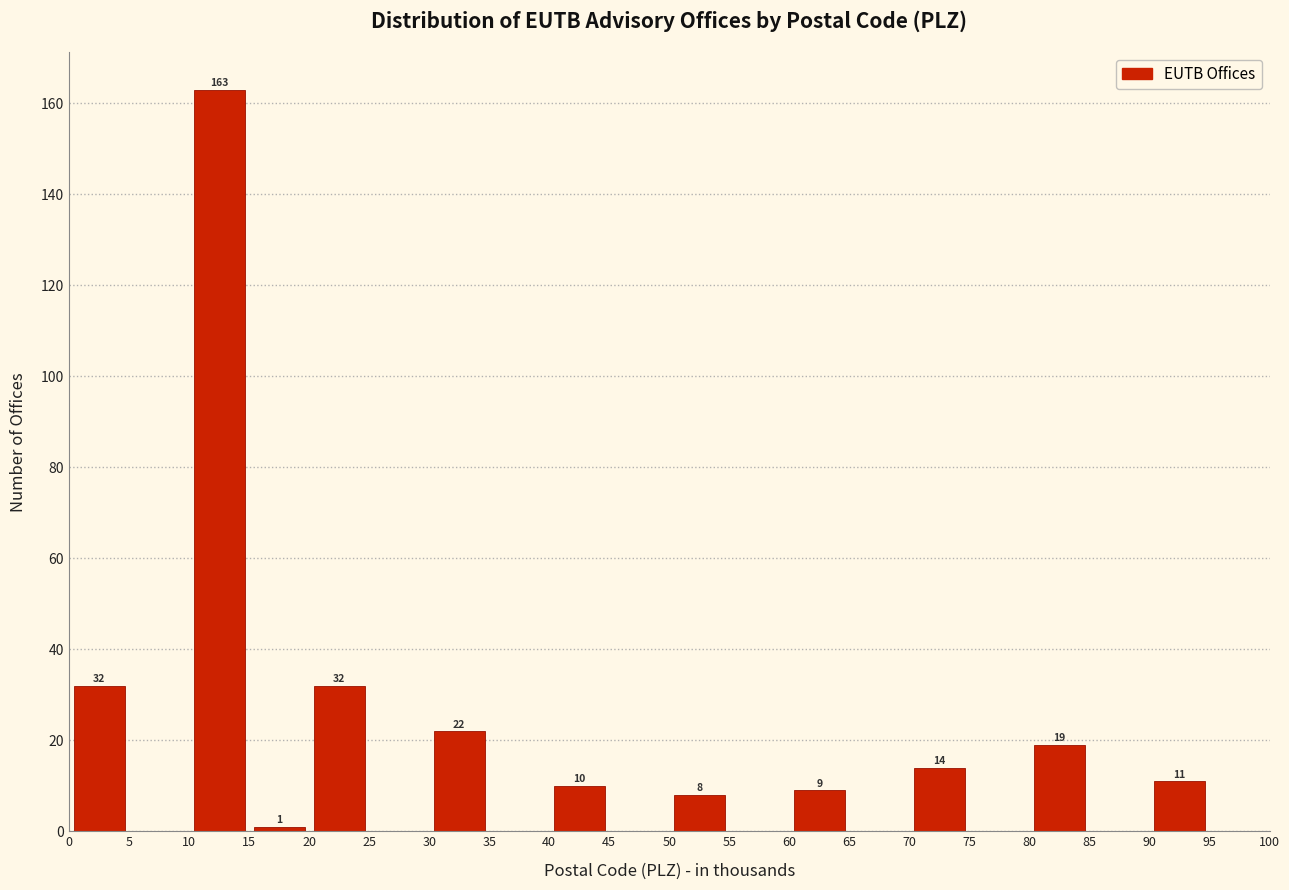

Which range on the x-axis has the tallest bar?

10 to 15